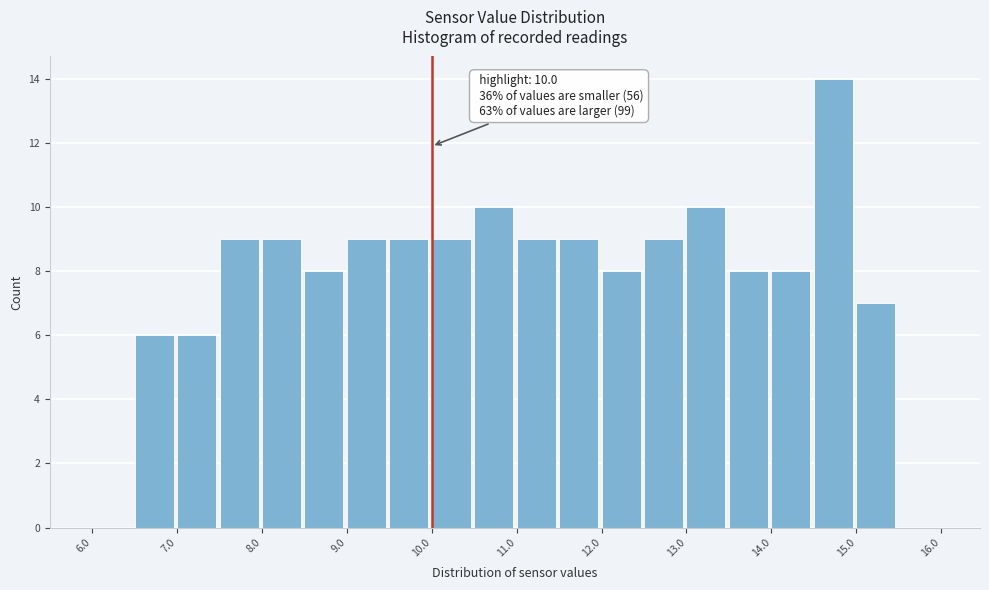

Over which range of the x-axis is the bar tallest?

14.5 to 15.0